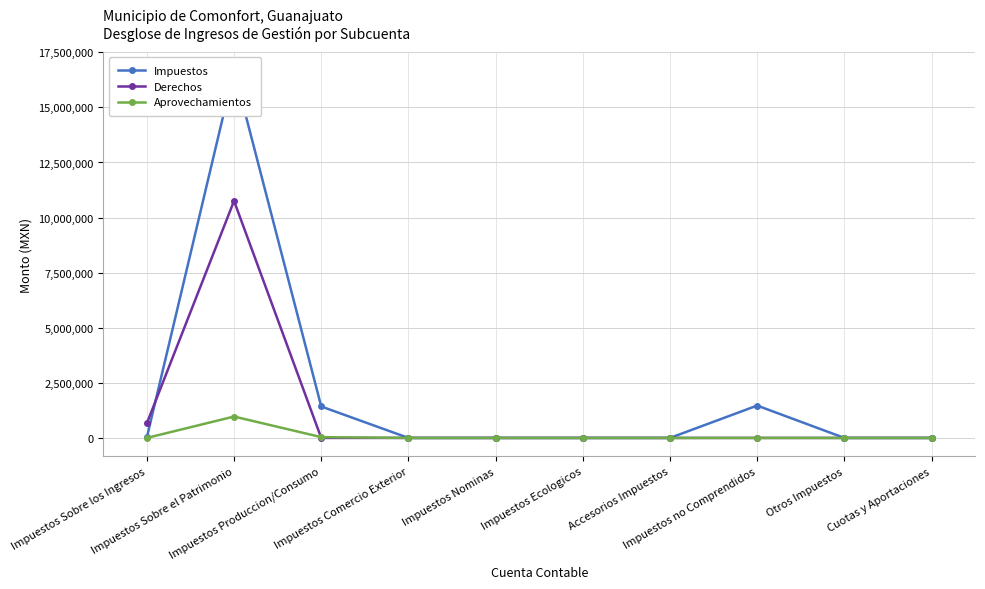

Which series has the largest total across all categories?

Impuestos